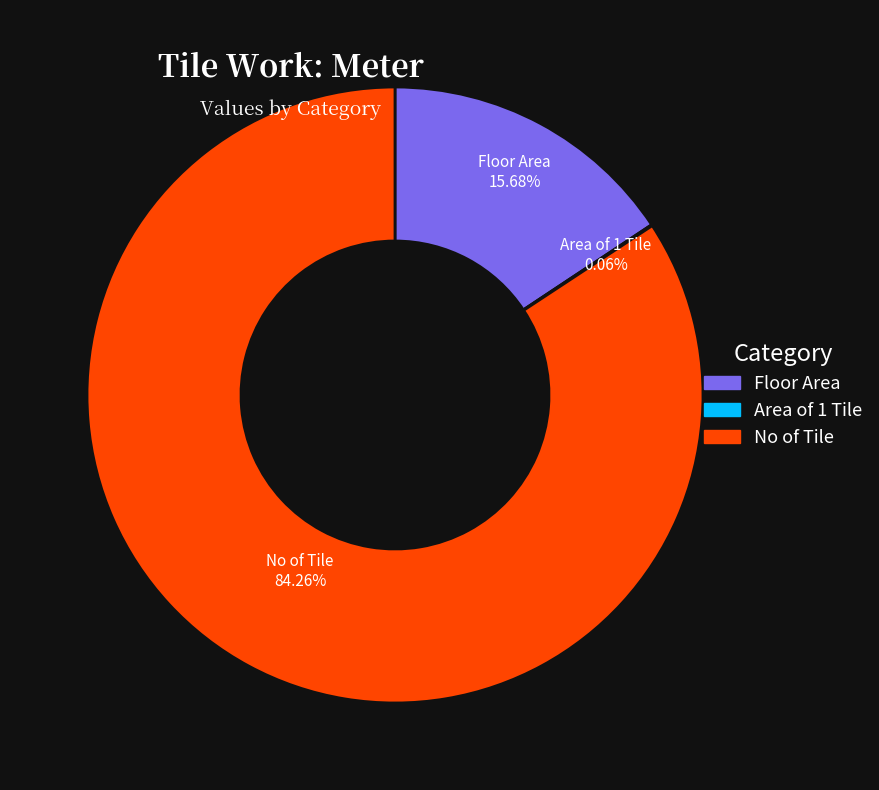

Which slice is the largest?

No of Tile